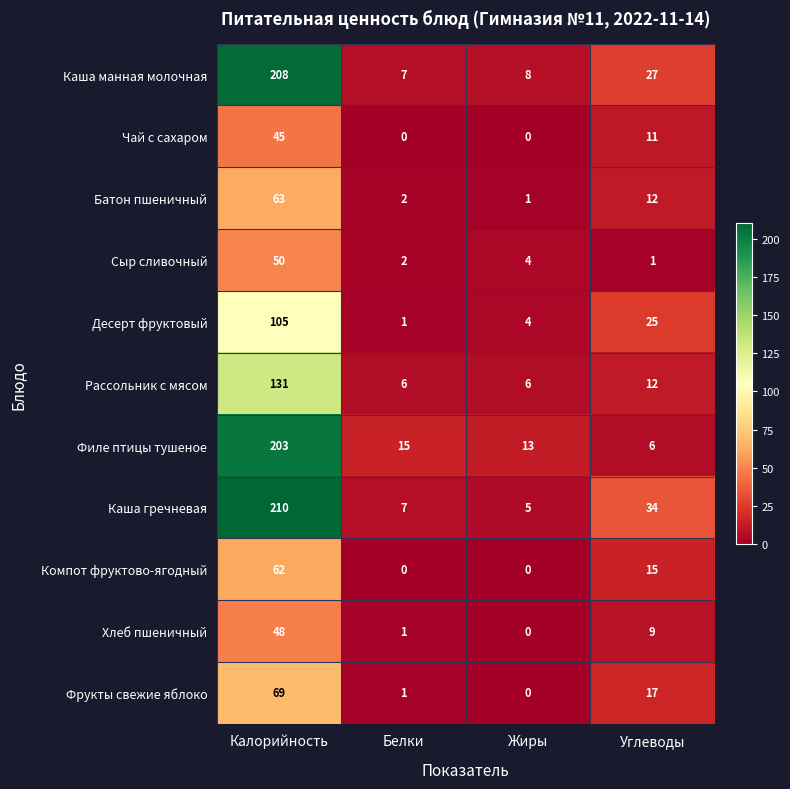

What is the average value of the Фрукты свежие яблоко series?

22